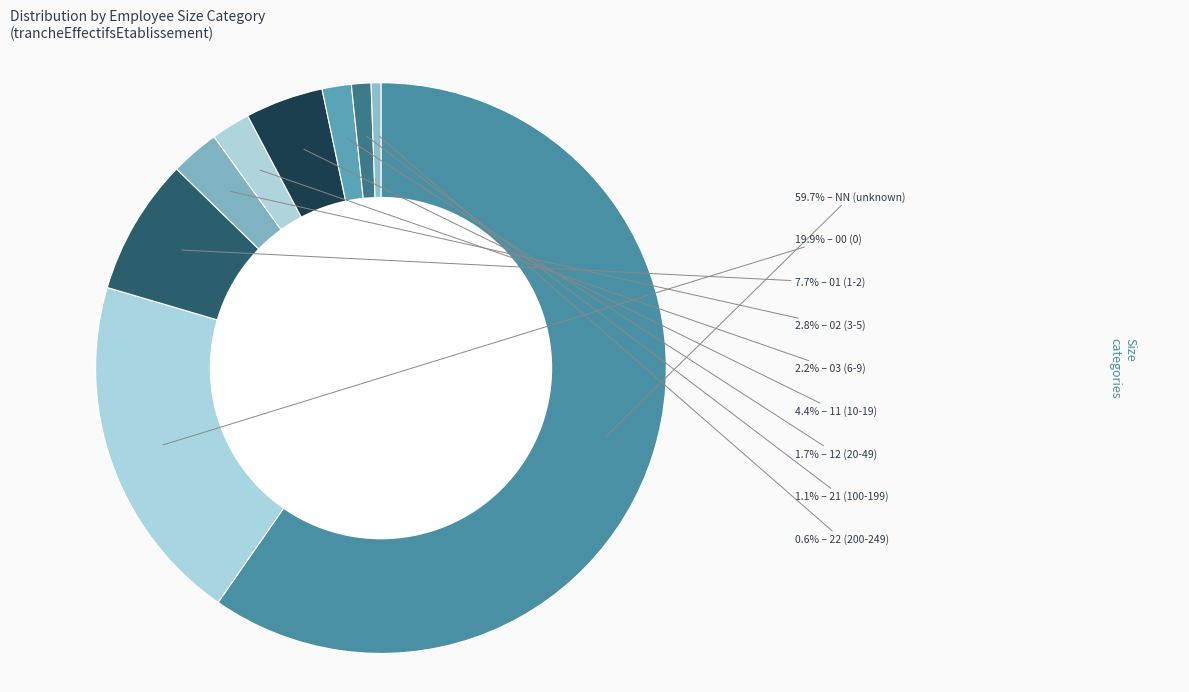

Count the number of slices in the pie.

9